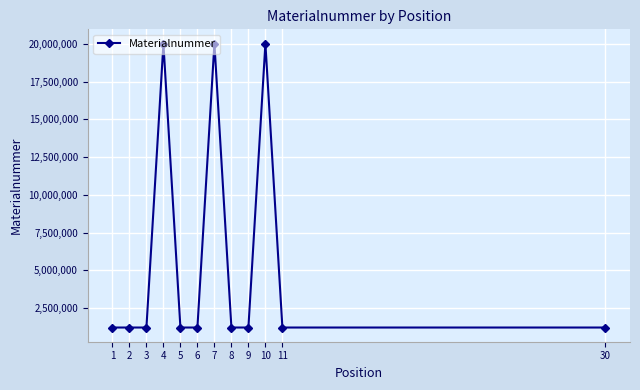

True or false: there are more than 2 points higher than both neighbors.

True